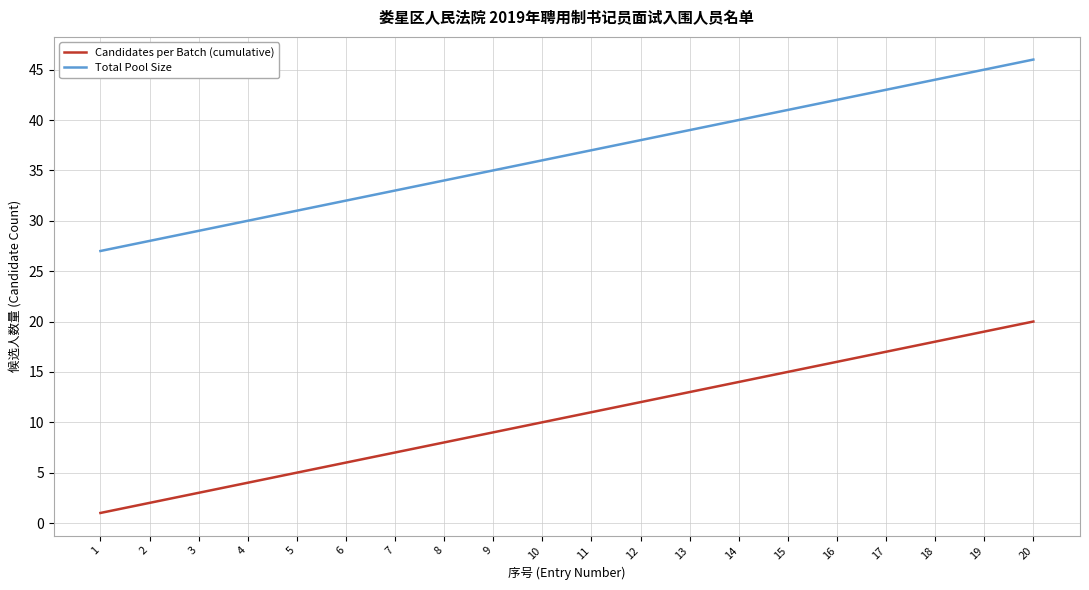

Rank the categories by Total Pool Size value from lowest to highest.

1, 2, 3, 4, 5, 6, 7, 8, 9, 10, 11, 12, 13, 14, 15, 16, 17, 18, 19, 20